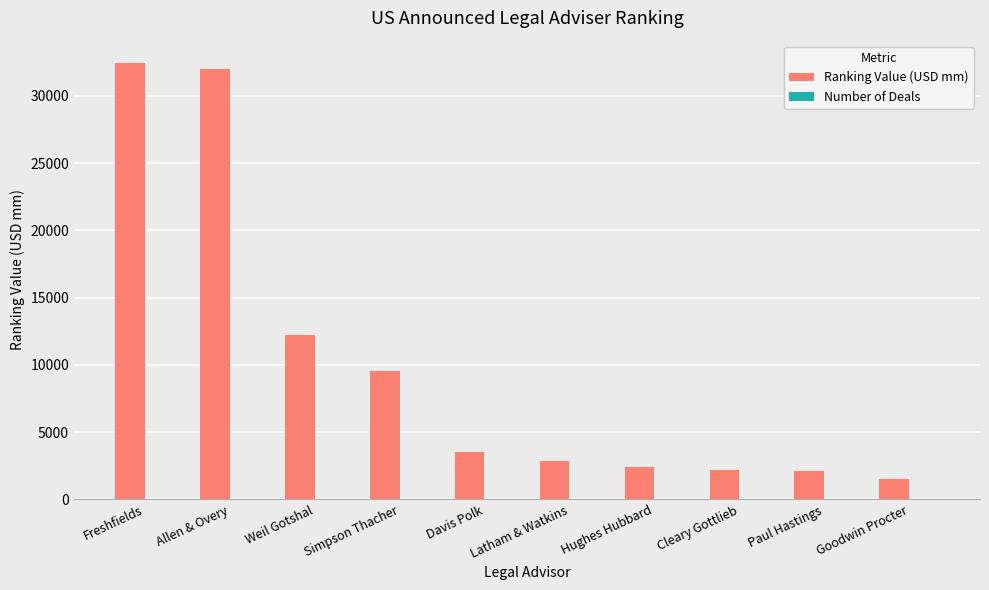

How many groups of bars are there?

10